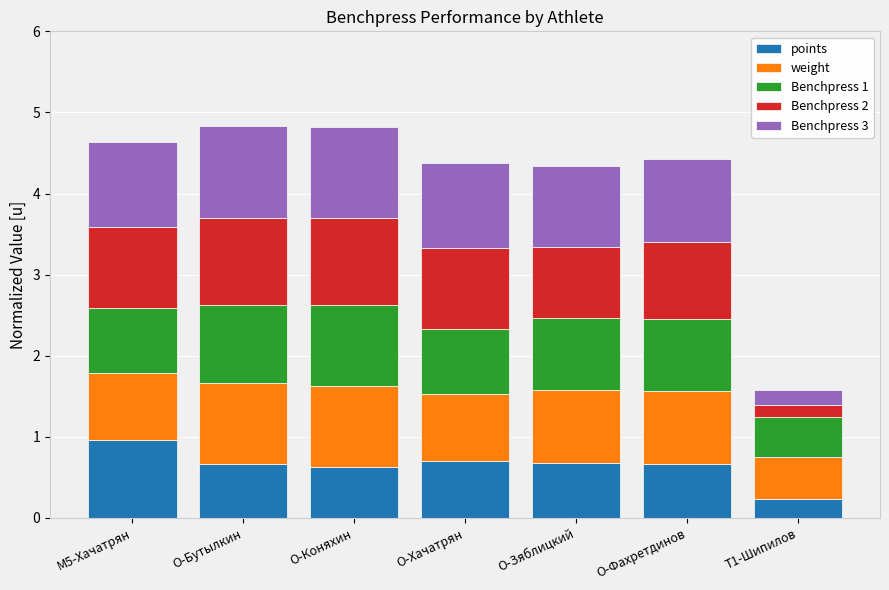

What is the total value across all series at O-Хачатрян?

4.4